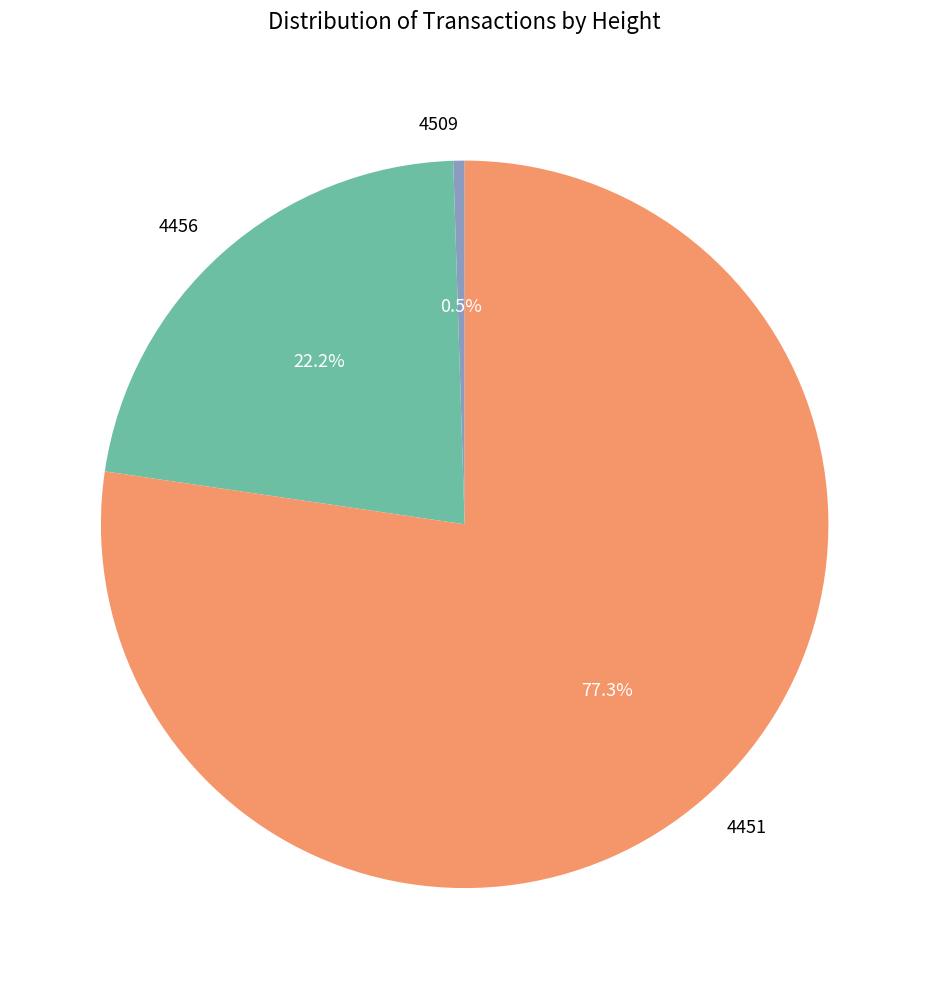

What is the largest slice in the pie chart?

4451